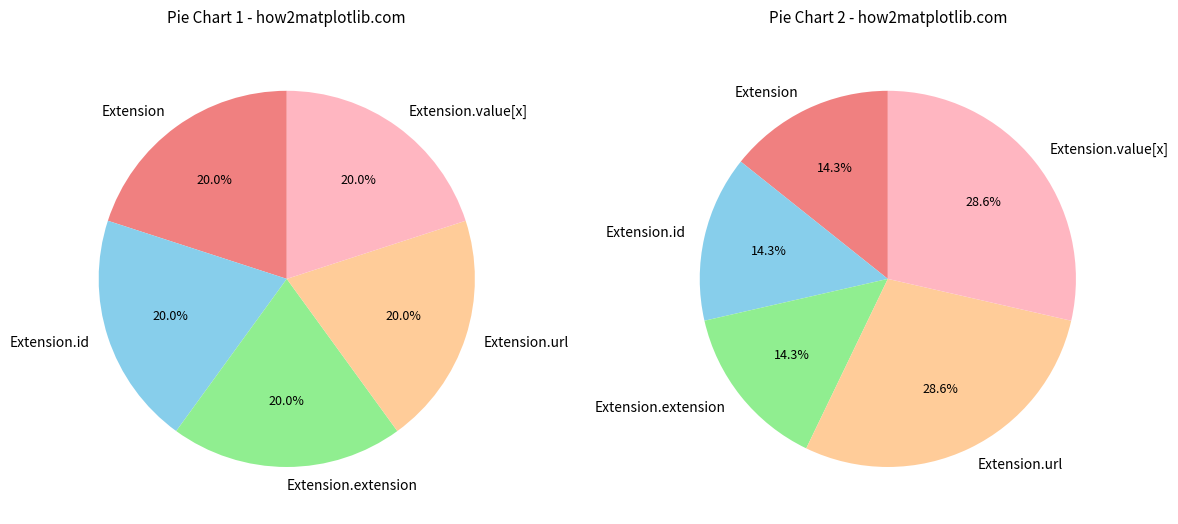

How many segments does this pie chart have?

5